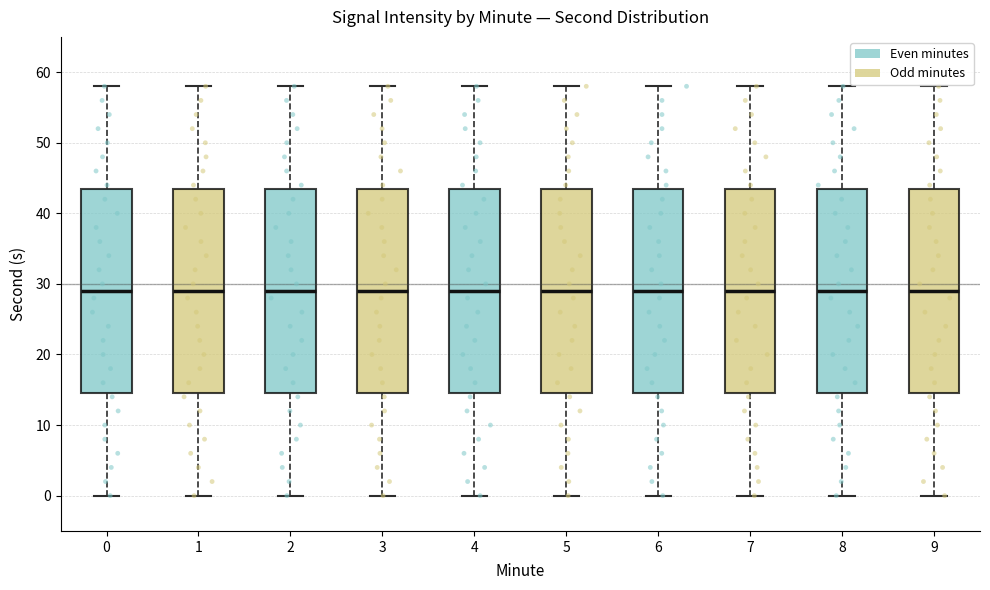

Reading left to right, read every box against the y-axis: the position of its median line, the range the box covers, and the ends of its whiskers. The values are not printed on the chart, so give them approximately, as read against the axis.

0: median 29, box 15 to 44, whiskers 0 to 58
1: median 29, box 15 to 44, whiskers 0 to 58
2: median 29, box 15 to 44, whiskers 0 to 58
3: median 29, box 15 to 44, whiskers 0 to 58
4: median 29, box 15 to 44, whiskers 0 to 58
5: median 29, box 15 to 44, whiskers 0 to 58
6: median 29, box 15 to 44, whiskers 0 to 58
7: median 29, box 15 to 44, whiskers 0 to 58
8: median 29, box 15 to 44, whiskers 0 to 58
9: median 29, box 15 to 44, whiskers 0 to 58